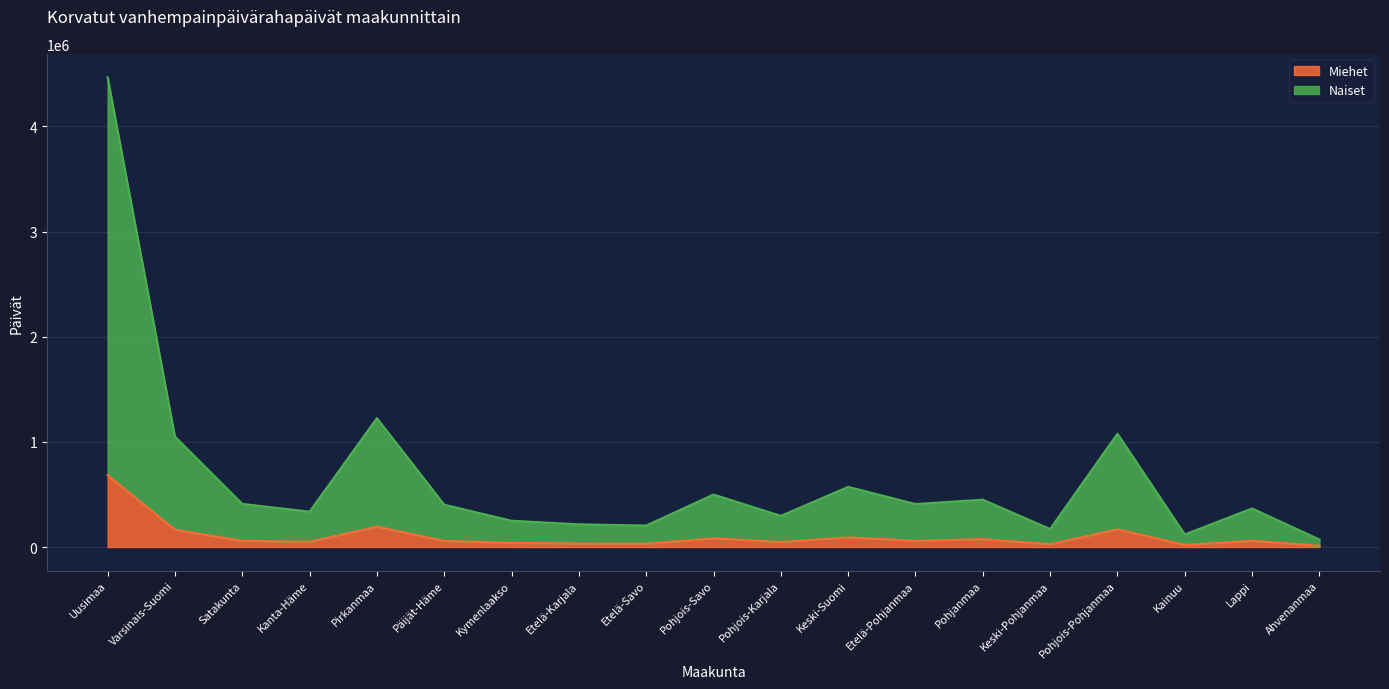

In Miehet, how many points are higher than both neighbors (excluding endpoints)?

6